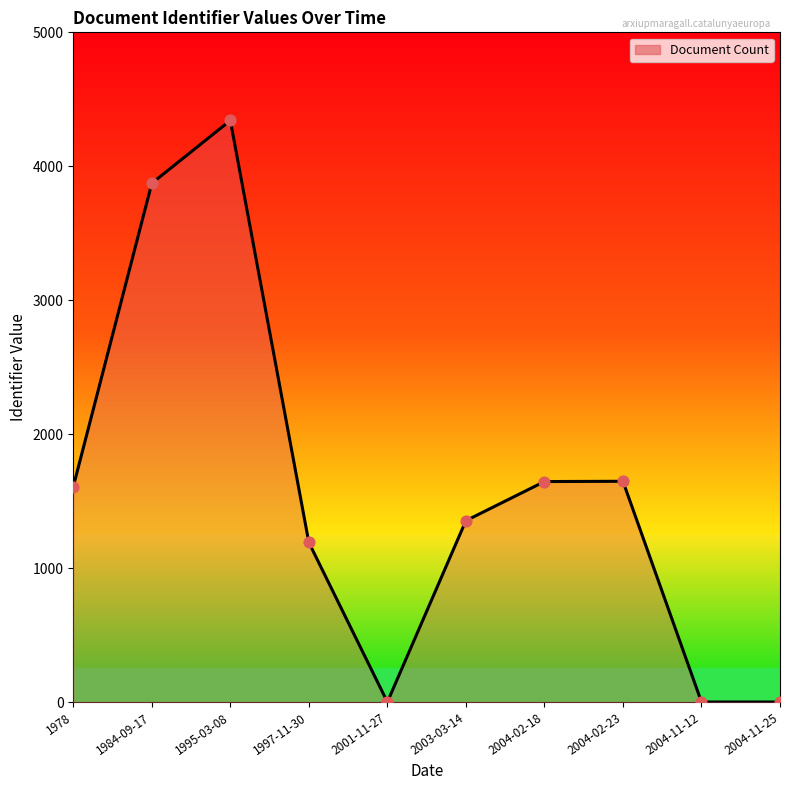

Which has a higher value, 1995-03-08 or 2004-02-23?

1995-03-08